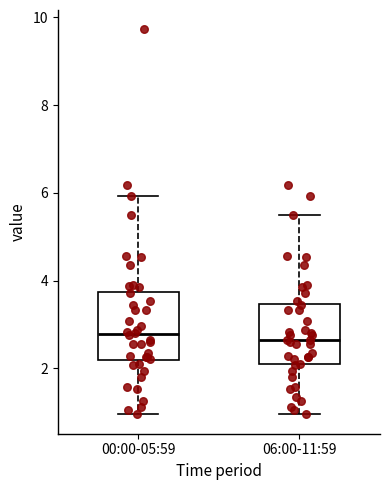

Reading left to right, read every box against the y-axis: the position of its median line, the range the box covers, and the ends of its whiskers. The values are not printed on the chart, so give them approximately, as read against the axis.

00:00-05:59: median 2.8, box 2.2 to 3.8, whiskers 1.0 to 6.0
06:00-11:59: median 2.6, box 2.0 to 3.4, whiskers 1.0 to 5.6